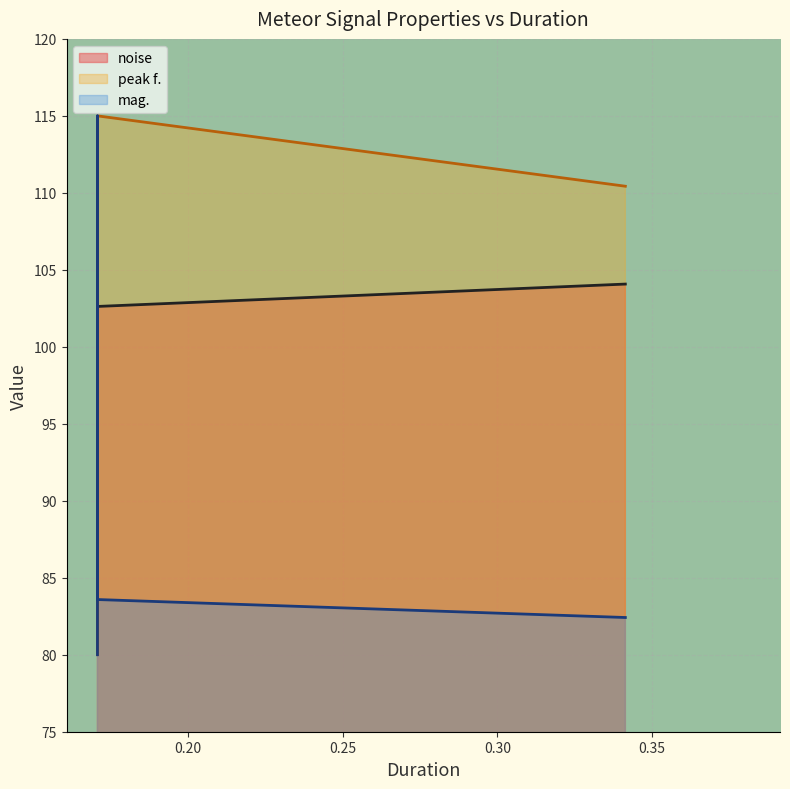

How many values in the noise series exceed 102?

2